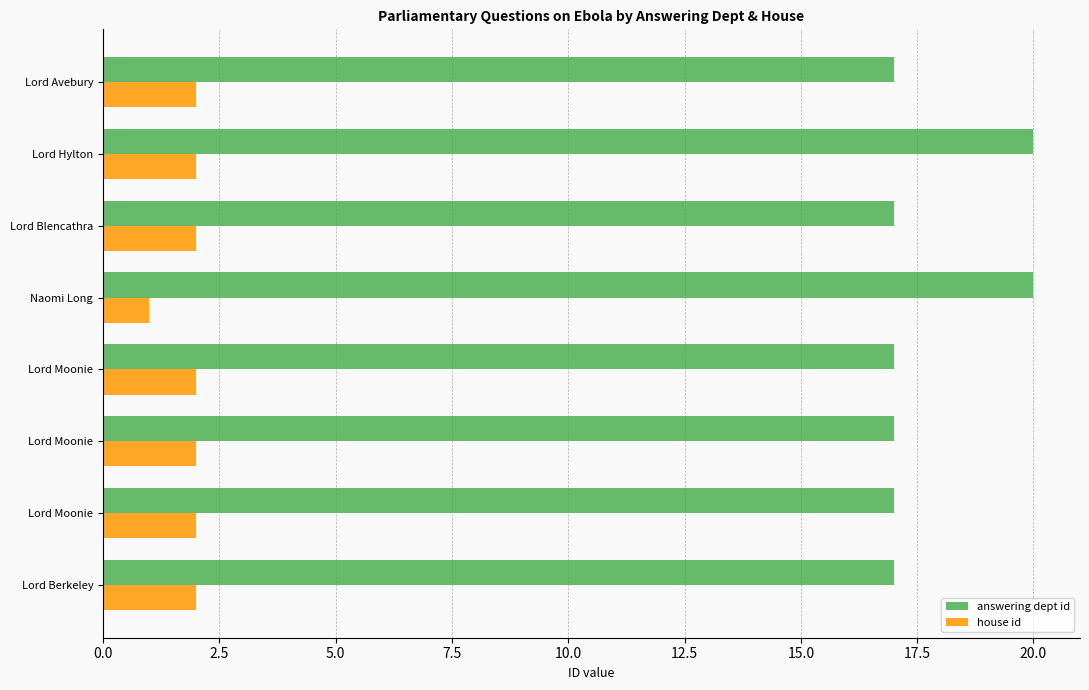

How many series are shown in this chart?

2